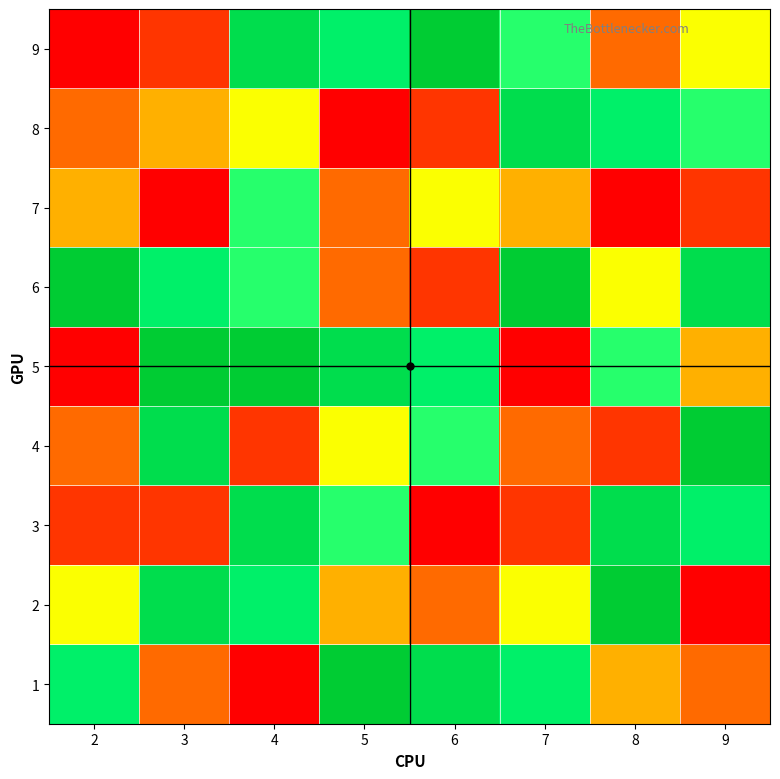

At 6, list the series in order from smallest to largest.

3, 6, 8, 2, 7, 4, 5, 1, 9